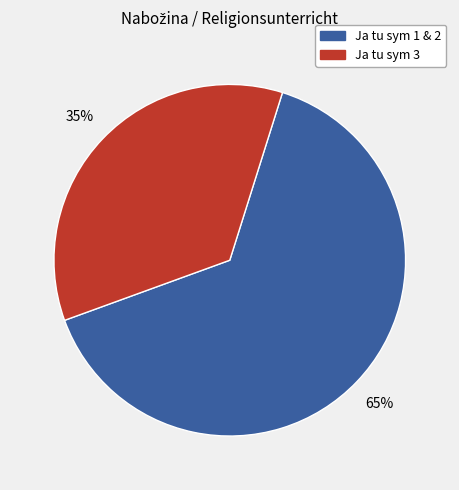

Count the number of slices in the pie.

2